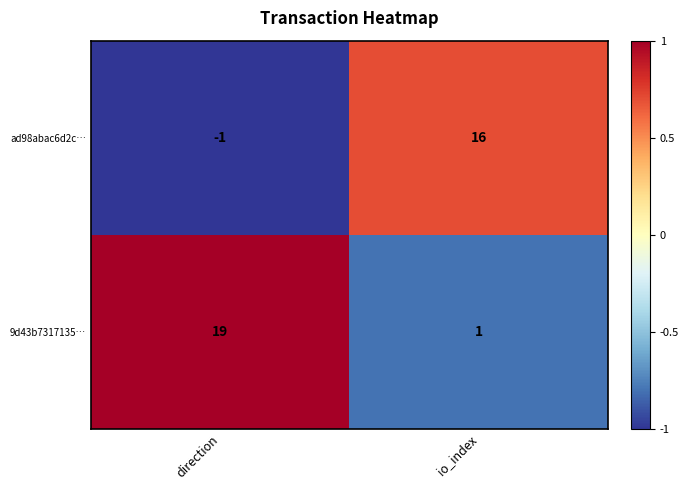

How many values in the ad98abac6d2c… series are below 16?

1